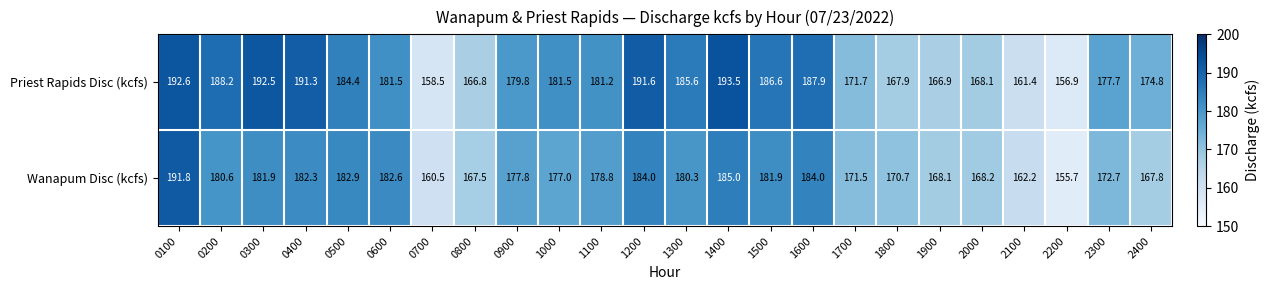

What is the average value of the Priest Rapids Disc (kcfs) series?

178.7